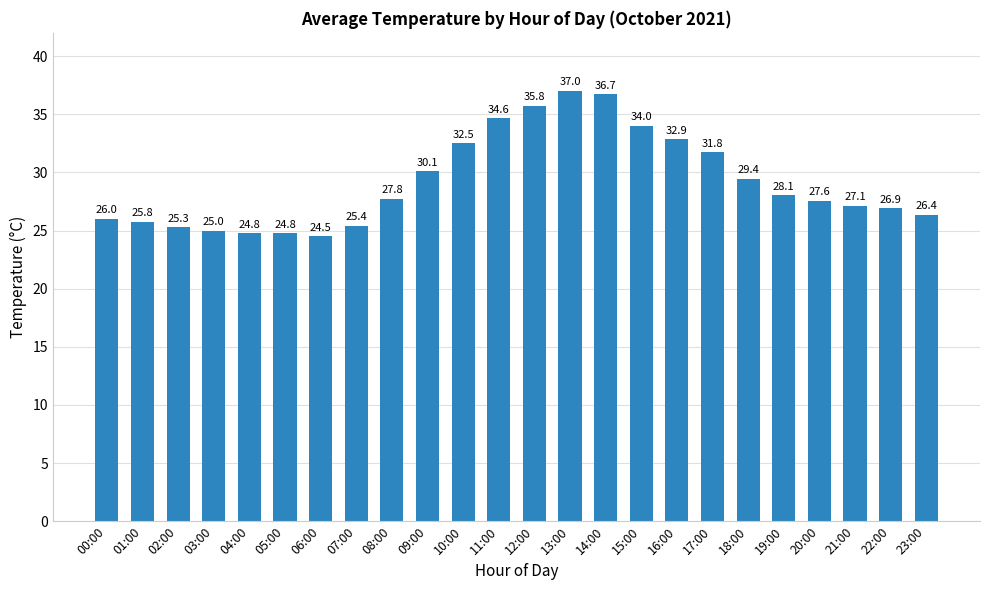

The value at 04:00 is 13.0. True or false?

False